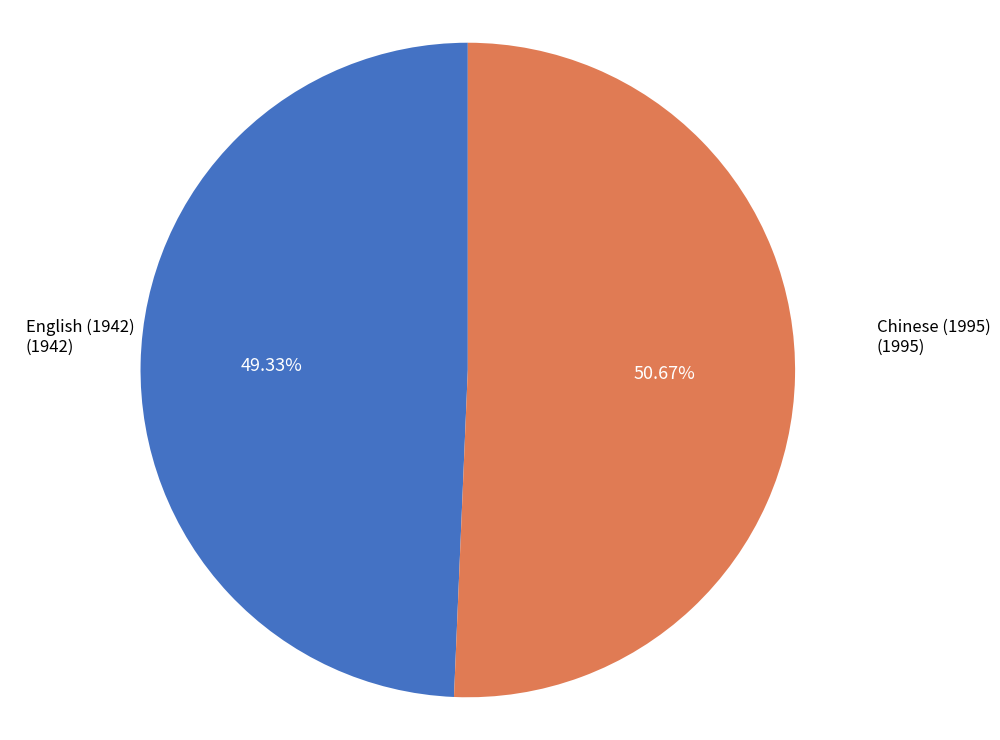

Count the number of slices in the pie.

2